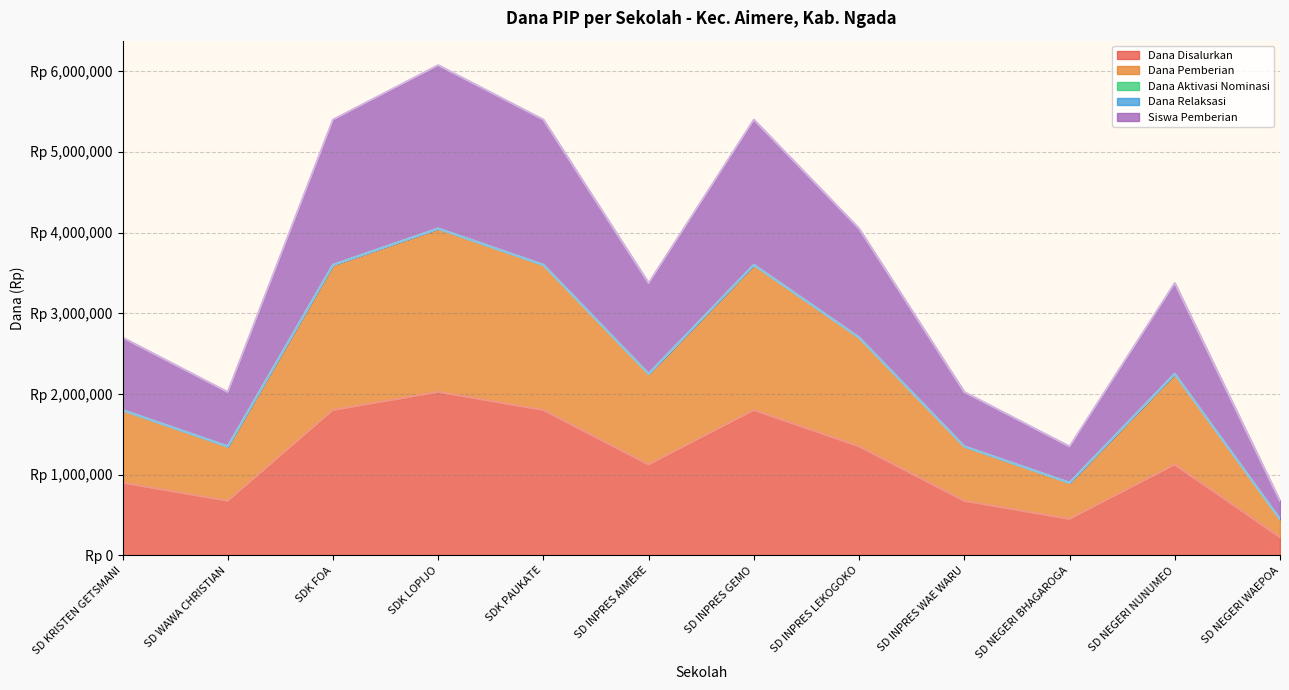

True or false: Siswa Pemberian and Dana Disalurkan cross at least once.

False